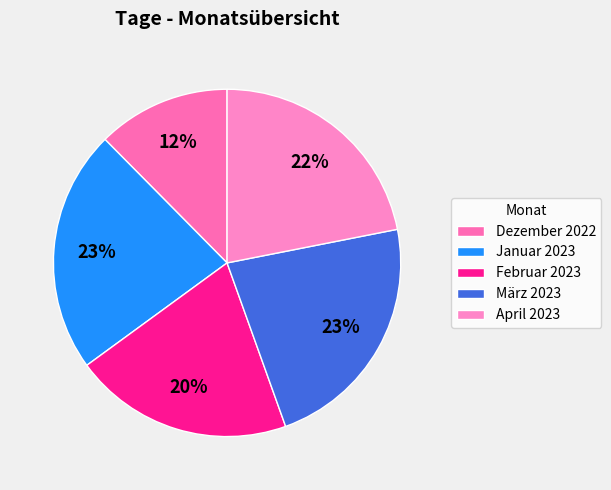

Is März 2023 the majority of the pie?

No